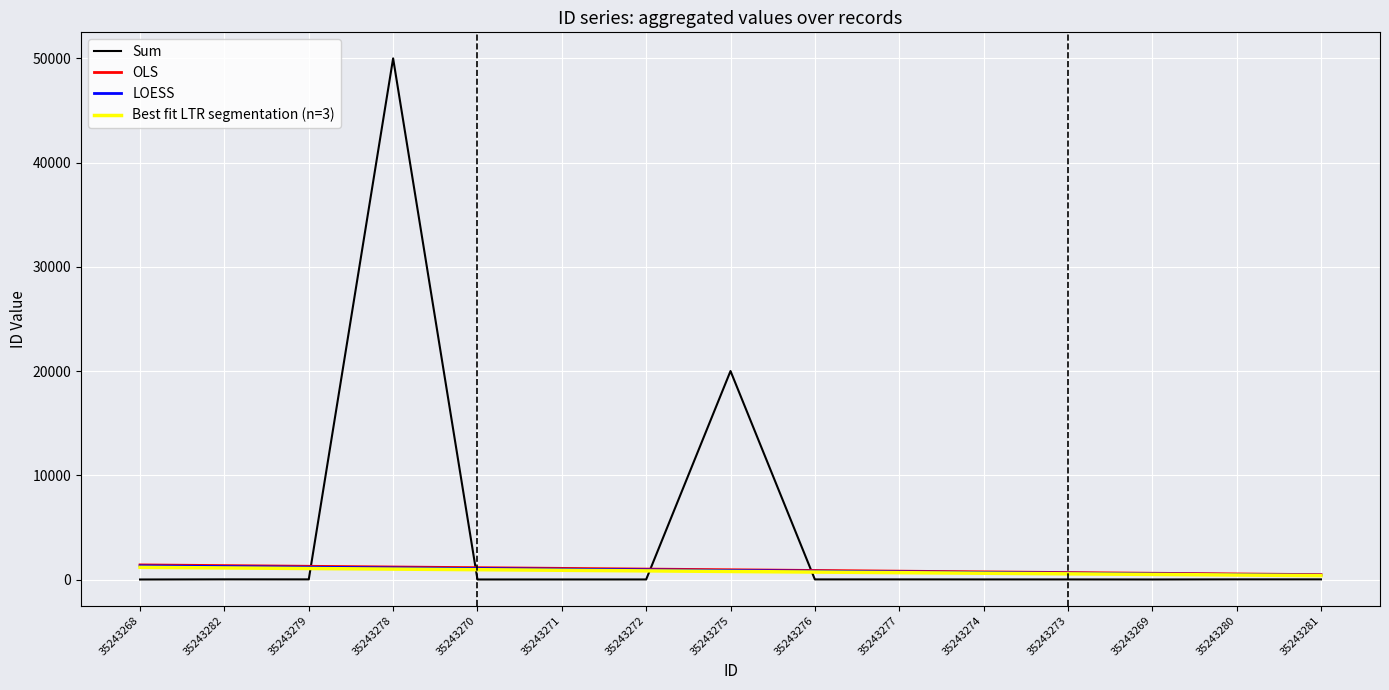

What is the maximum value shown in the chart?

50010.0